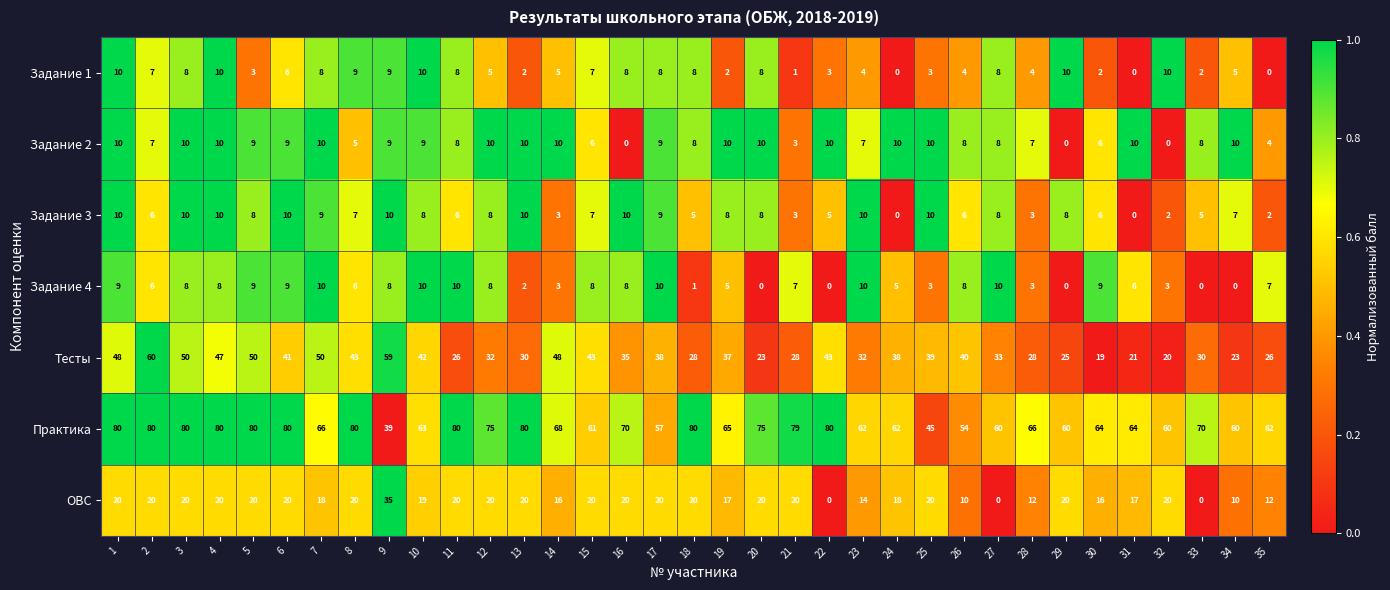

Between 18 and 25, which series saw the biggest shift?

Практика